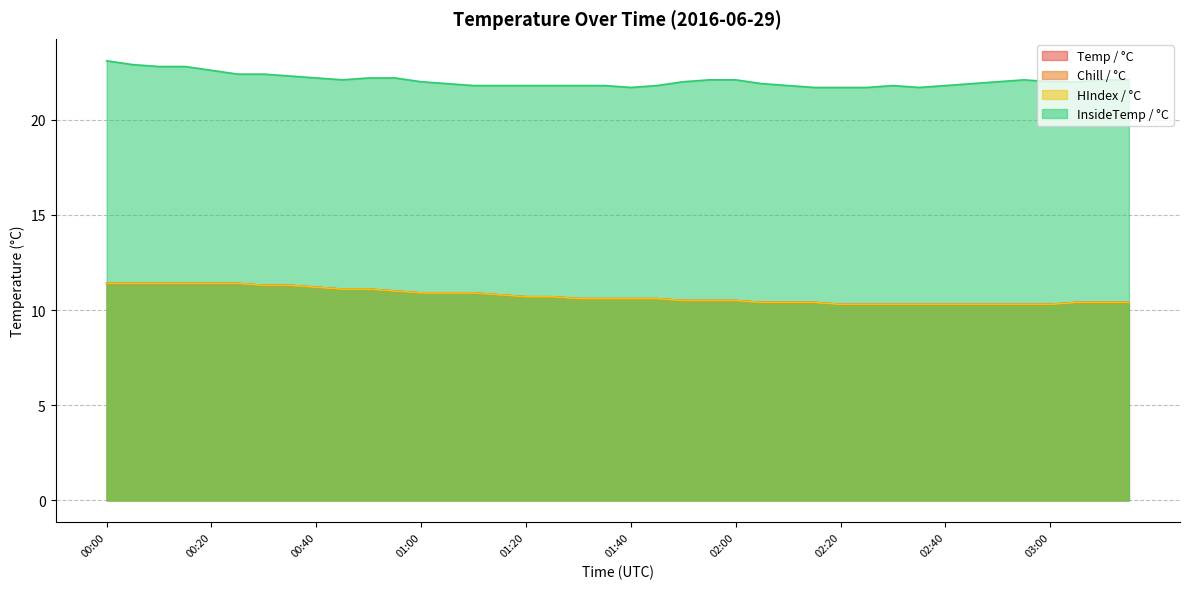

Reading left to right, extract all data points from this chart.

Temp / °C: 11.4	11.4	11.4	11.4	11.4	11.4	11.3	11.3	11.2	11.1	11.1	11.0	10.9	10.9	10.9	10.8	10.7	10.7	10.6	10.6	10.6	10.6	10.5	10.5	10.5	10.4	10.4	10.4	10.3	10.3	10.3	10.3	10.3	10.3	10.3	10.3	10.3	10.4	10.4	10.4
Chill / °C: 11.4	11.4	11.4	11.4	11.4	11.4	11.3	11.3	11.2	11.1	11.1	11.0	10.9	10.9	10.9	10.8	10.7	10.7	10.6	10.6	10.6	10.6	10.5	10.5	10.5	10.4	10.4	10.4	10.3	10.3	10.3	10.3	10.3	10.3	10.3	10.3	10.3	10.4	10.4	10.4
HIndex / °C: 11.4	11.4	11.4	11.4	11.4	11.4	11.3	11.3	11.2	11.1	11.1	11.0	10.9	10.9	10.9	10.8	10.7	10.7	10.6	10.6	10.6	10.6	10.5	10.5	10.5	10.4	10.4	10.4	10.3	10.3	10.3	10.3	10.3	10.3	10.3	10.3	10.3	10.4	10.4	10.4
InsideTemp / °C: 23.1	22.9	22.8	22.8	22.6	22.4	22.4	22.3	22.2	22.1	22.2	22.2	22.0	21.9	21.8	21.8	21.8	21.8	21.8	21.8	21.7	21.8	22.0	22.1	22.1	21.9	21.8	21.7	21.7	21.7	21.8	21.7	21.8	21.9	22.0	22.1	22.0	22.0	22.1	22.1